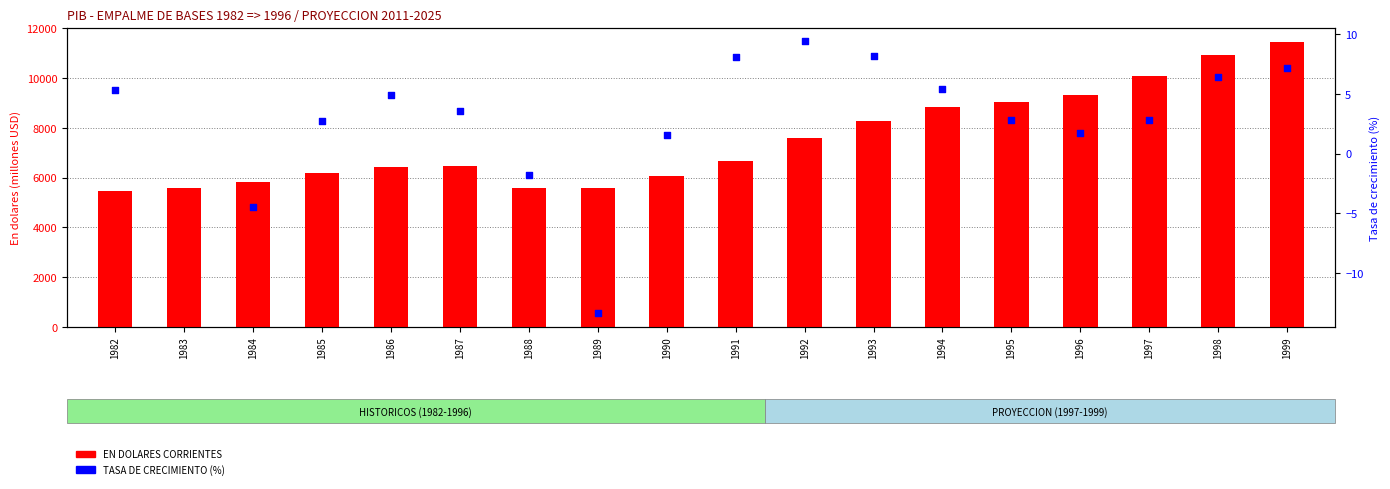

What is the total value across all series at 1995?

9044.8